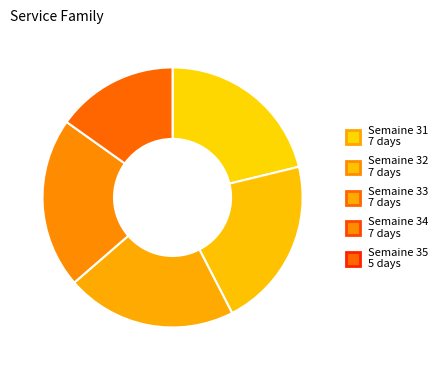

How many segments does this pie chart have?

5